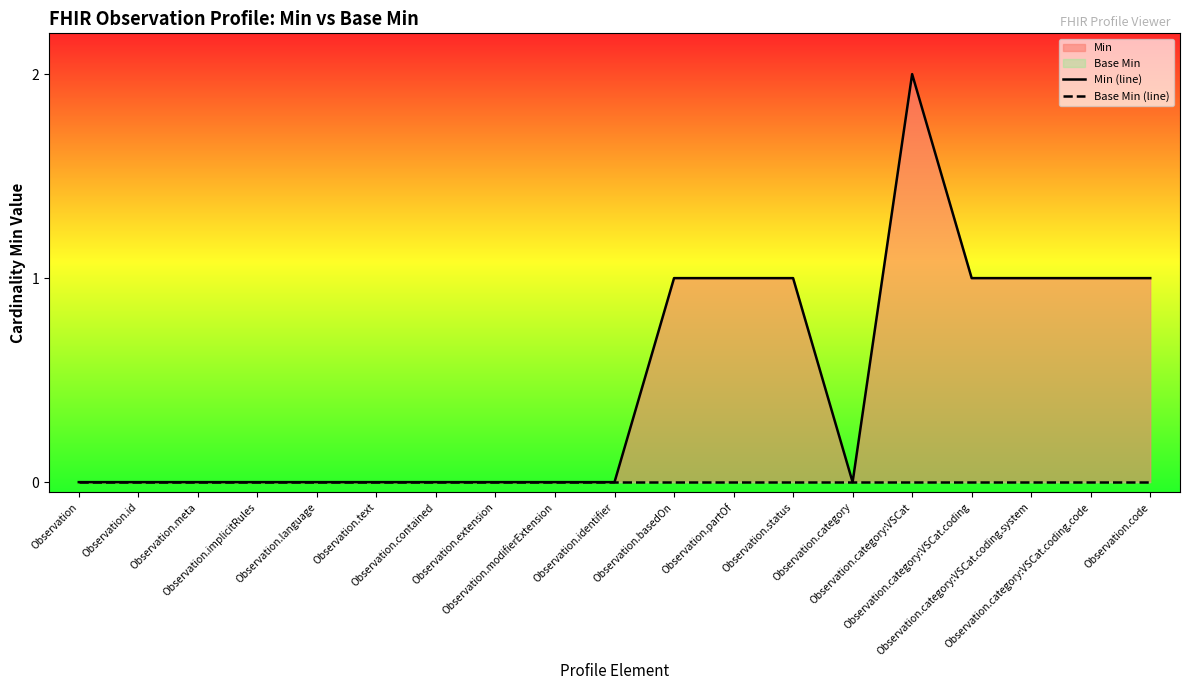

How many interior local valleys does the Min (line) series have?

1